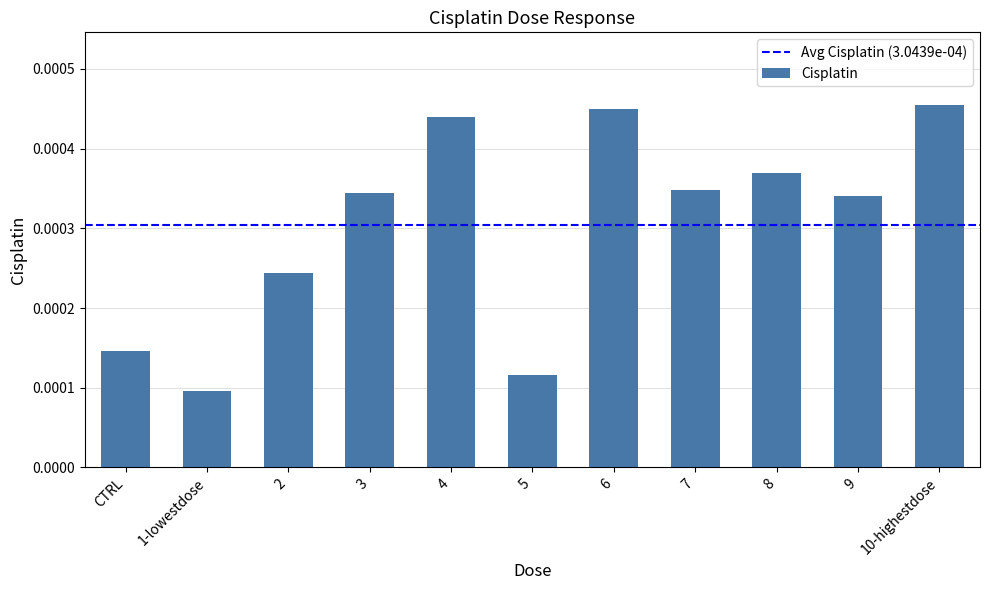

Where is the data nearest to the value 0?

1-lowestdose